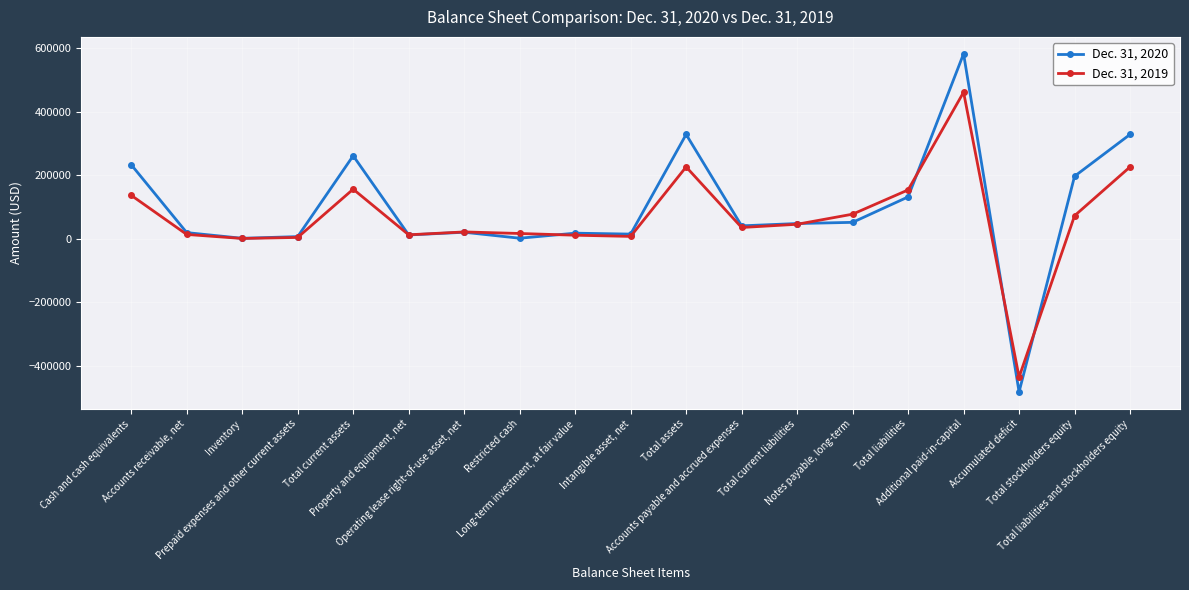

Which category has the highest value in the Dec. 31, 2019 series?

Additional paid-in-capital